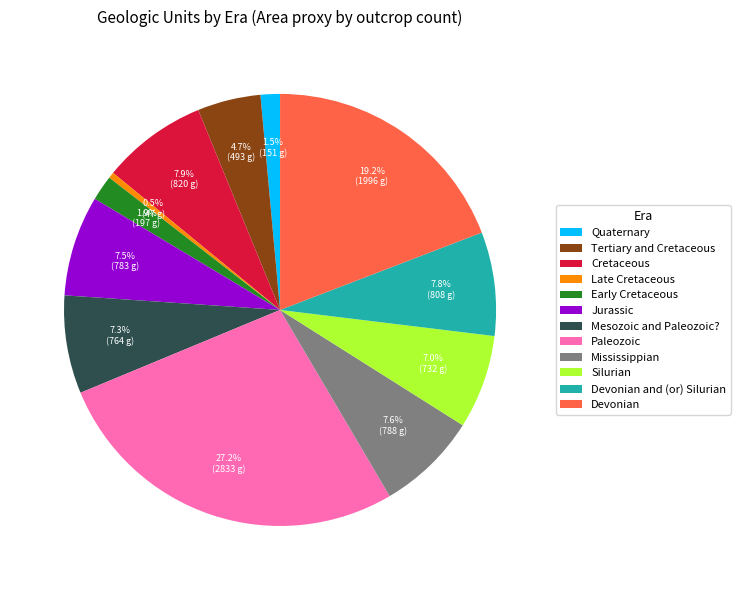

To the nearest percent, what is the average slice percentage?

8%